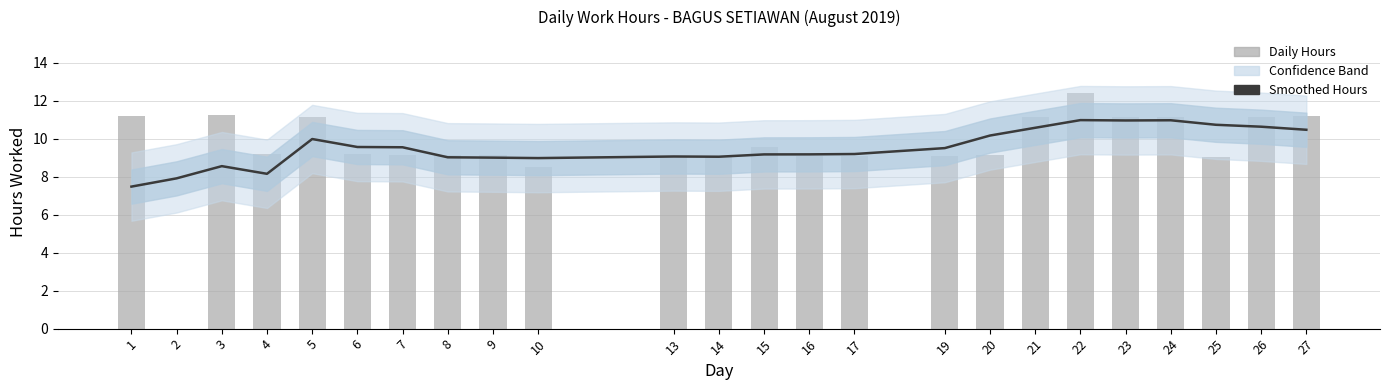

At how many categories does at least one series exceed 12?

1